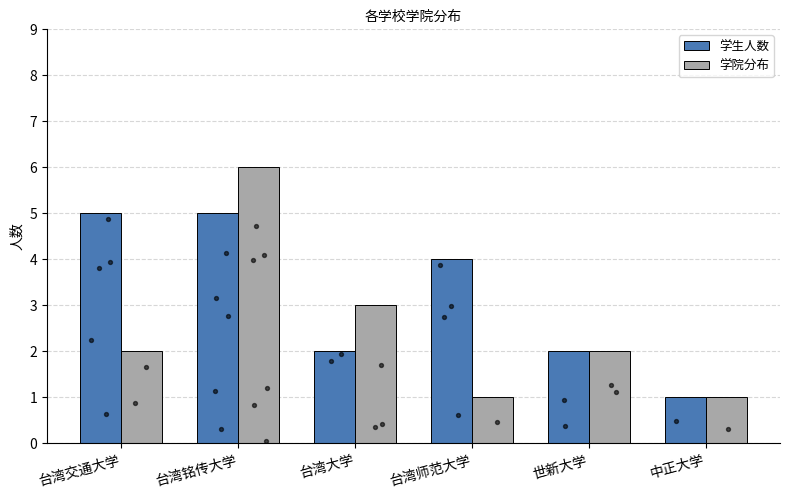

Which series contains the highest Y value?

学院分布